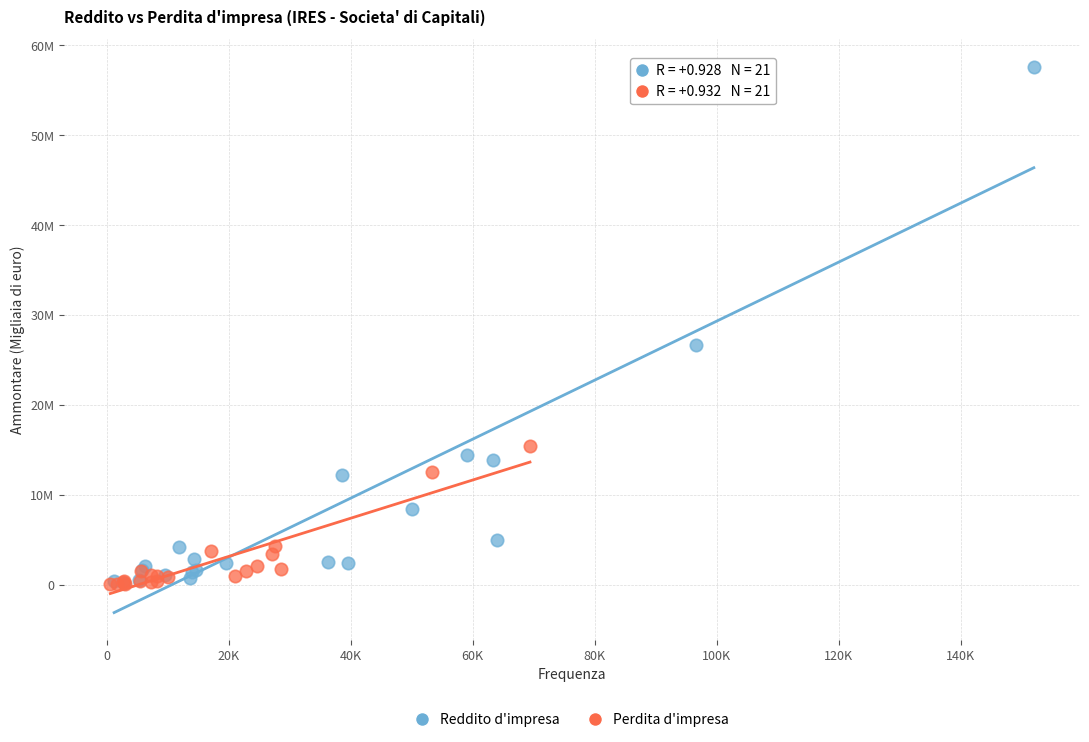

Which series has the widest spread of Y values?

Reddito d'impresa